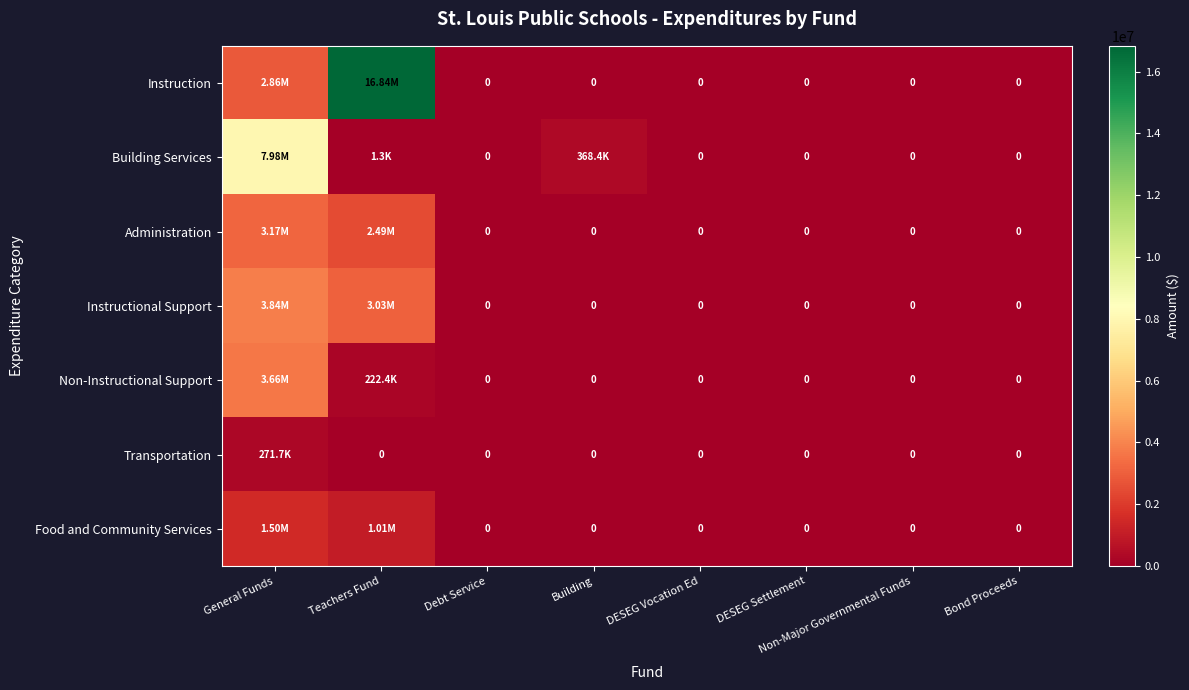

What is the highest value of the Food and Community Services series?

1499562.5